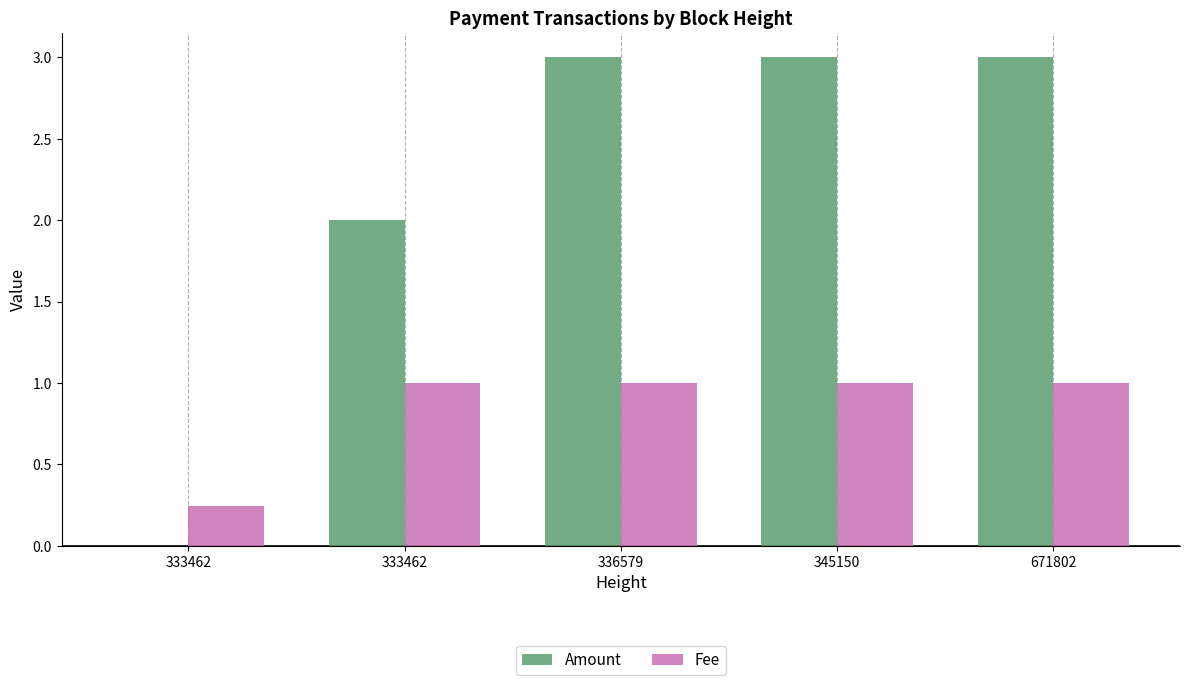

Reading left to right, list all the values displayed in this chart.

Amount: 0.0	2.0	3.0	3.0	3.0
Fee: 0.2	1.0	1.0	1.0	1.0